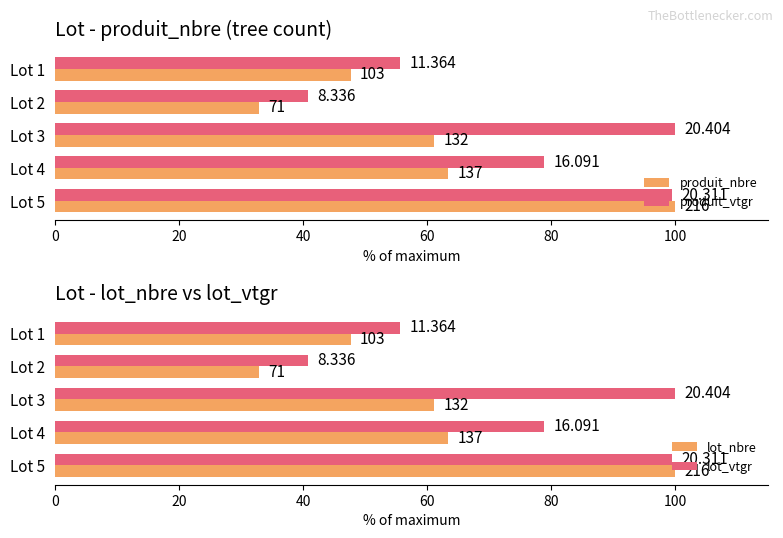

What are all the series names shown in the legend?

produit_nbre, produit_vtgr, lot_nbre, lot_vtgr